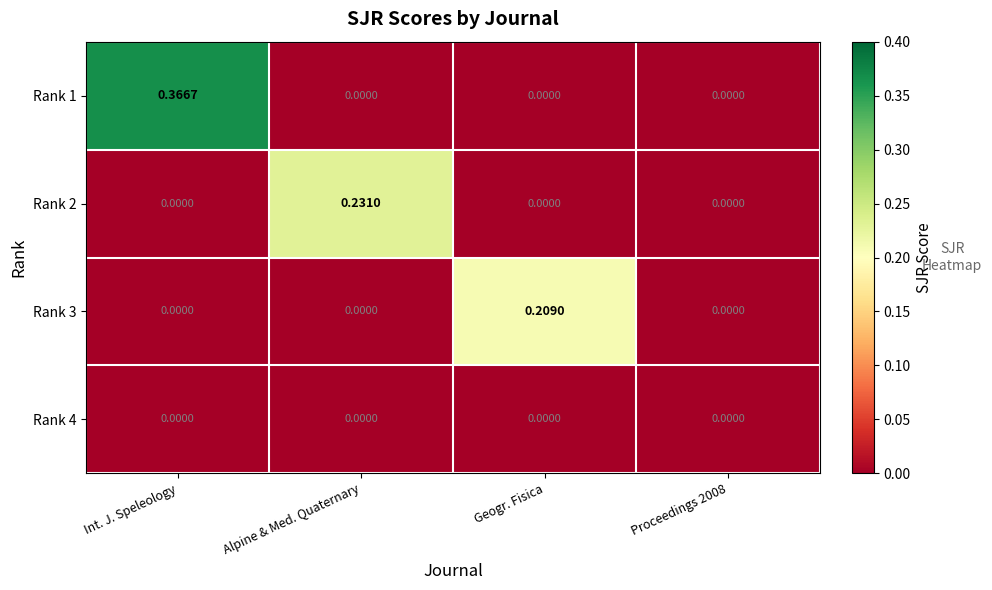

At which category is the sum across all series the highest?

Int. J. Speleology